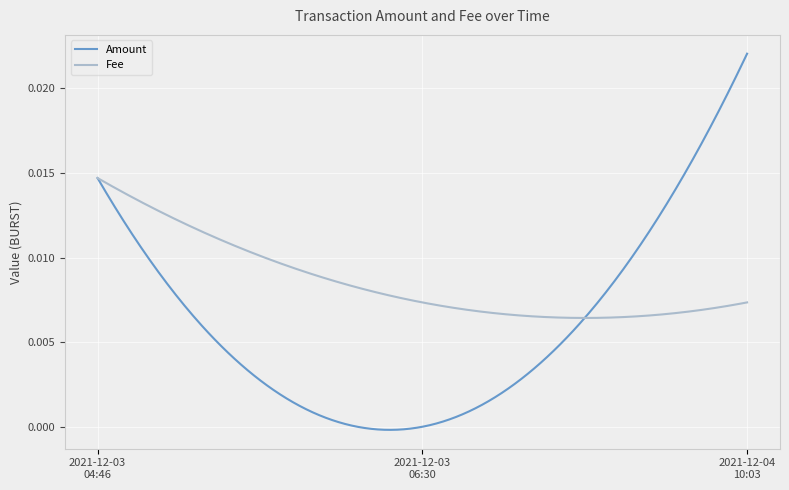

List the series in order of their peak value, highest first.

Amount, Fee